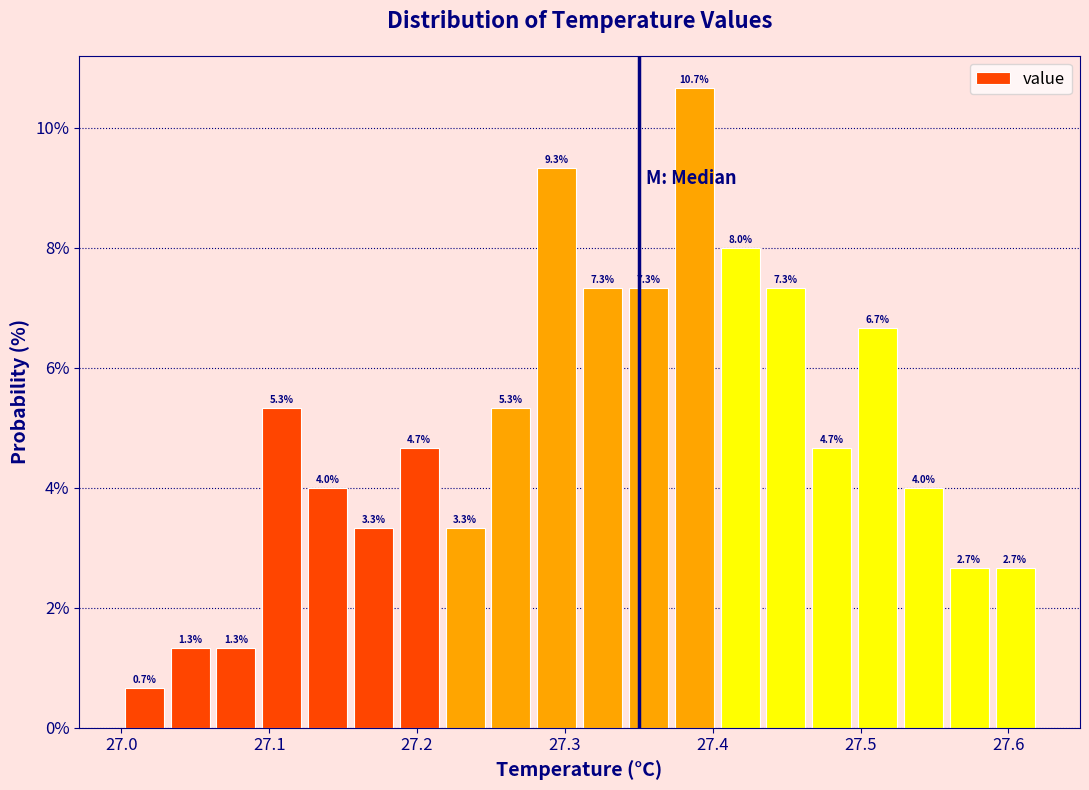

Read against the x-axis, roughly where is the centre of the tallest bar?

27.39